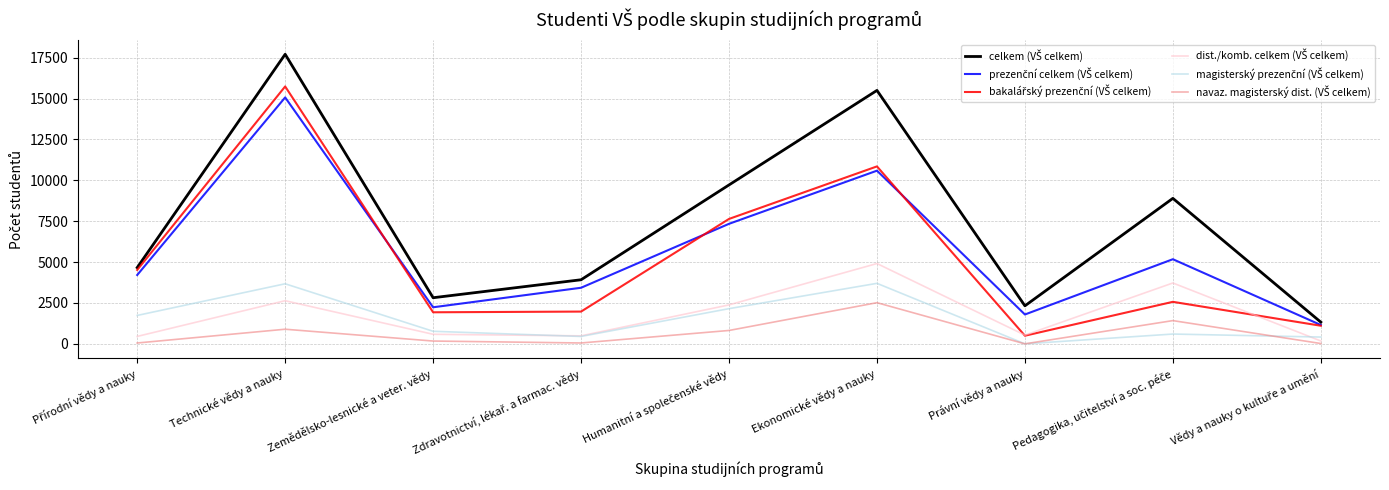

What is the greatest value displayed?

17708